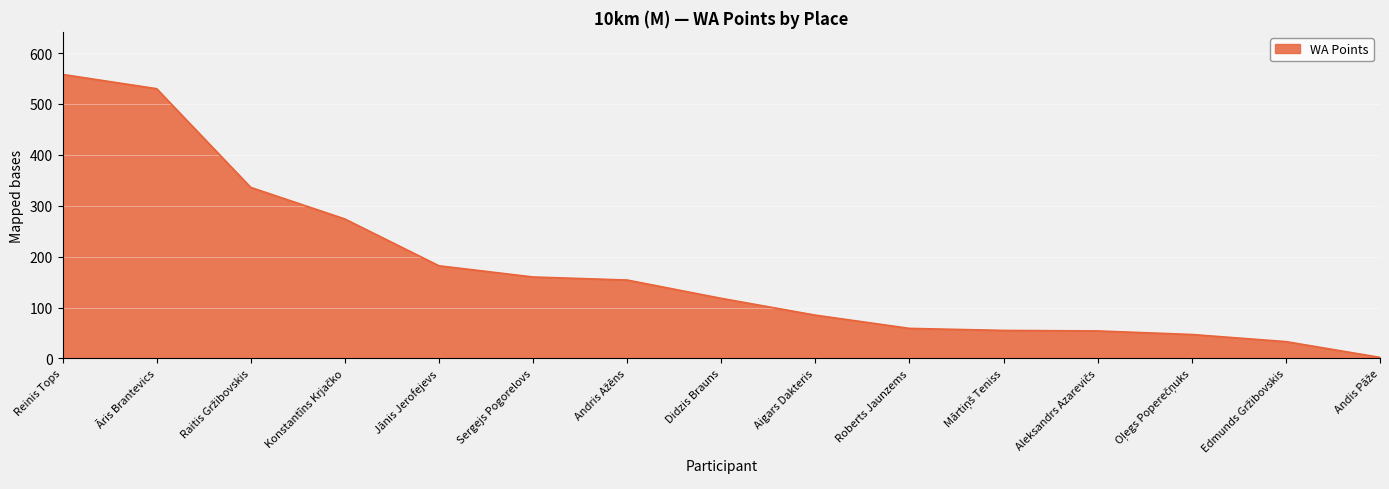

The value at Reinis Tops is 558. True or false?

True